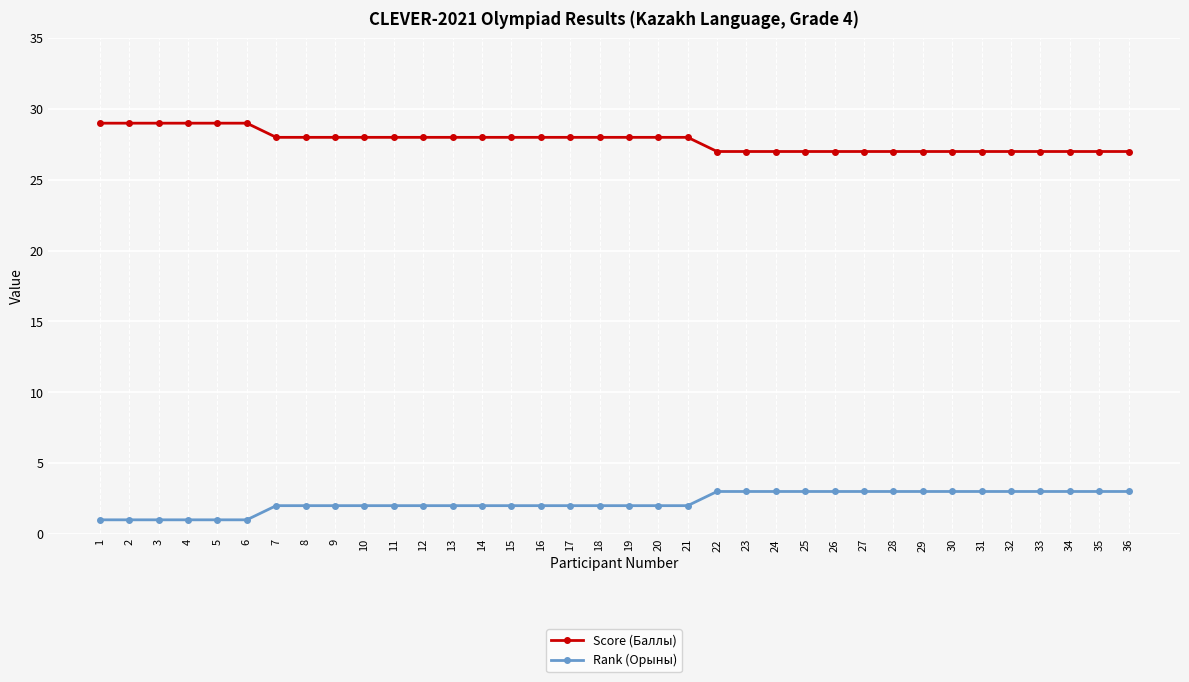

What is the sum of the Score (Баллы) values at 17 and 18?

56